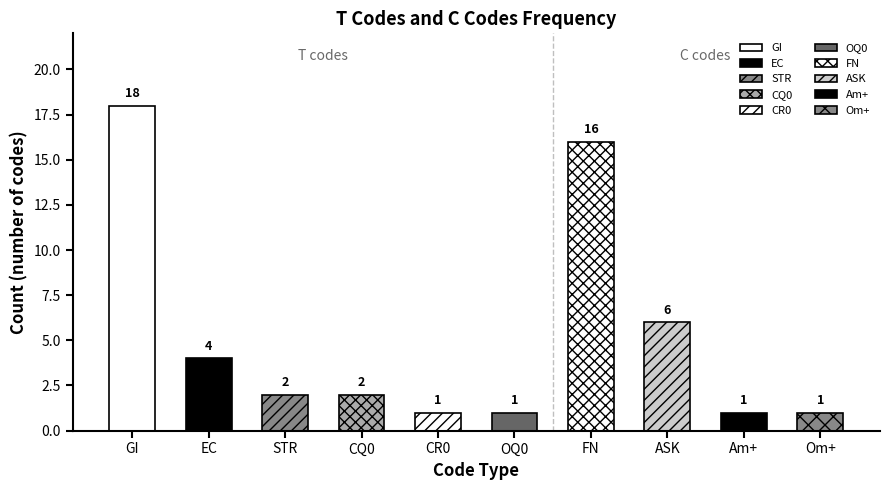

The value at STR is 1. True or false?

False